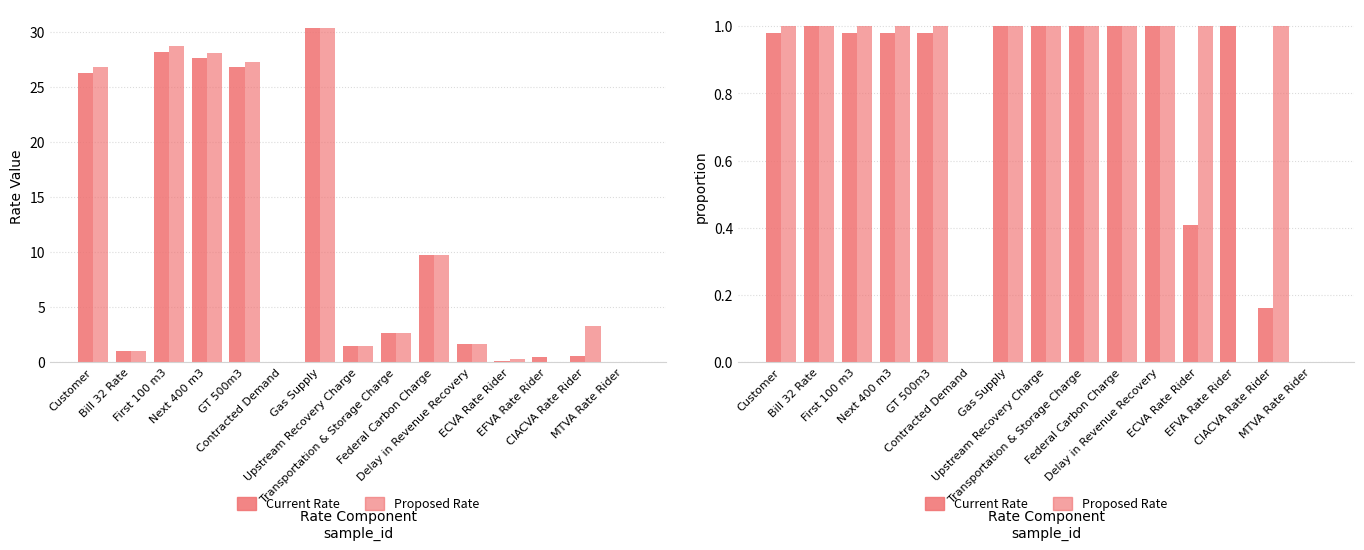

Which category has the lowest value in the Current Rate series?

Contracted Demand